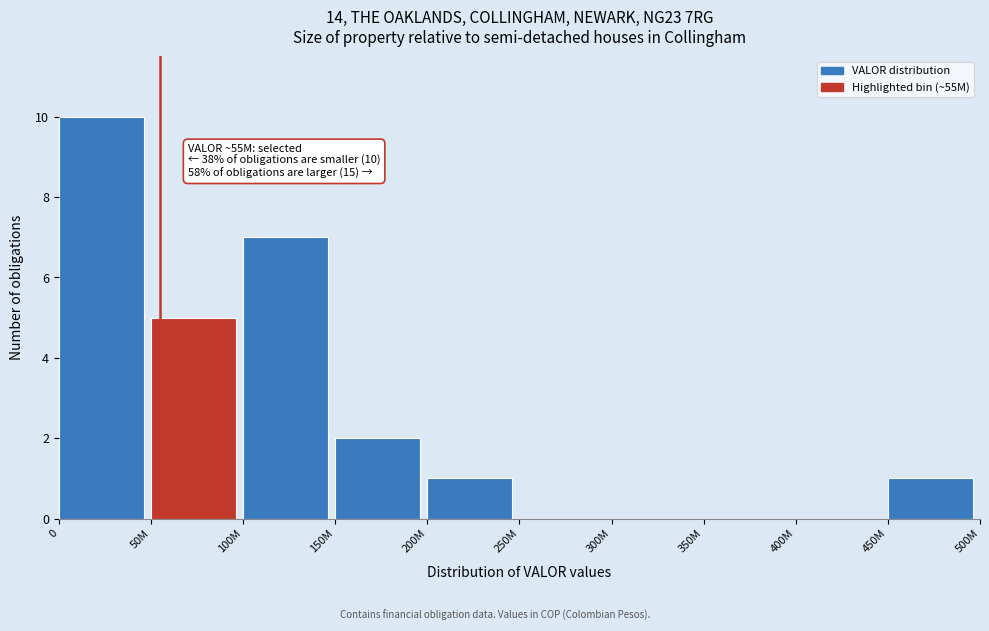

Reading left to right, list all the values displayed in this chart.

0=10	50M=5	100M=7	150M=2	200M=1	250M=0	300M=0	350M=0	400M=0	450M=1